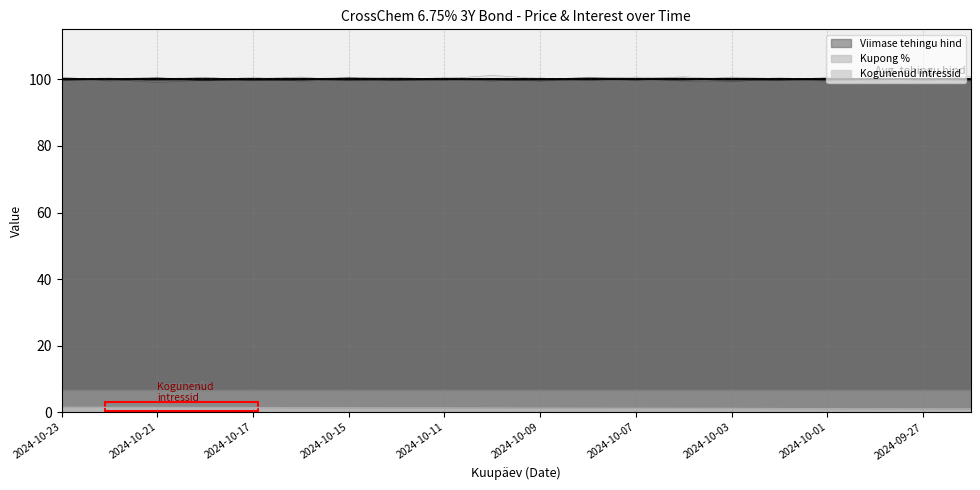

Which series has the largest total across all categories?

Viimase tehingu hind